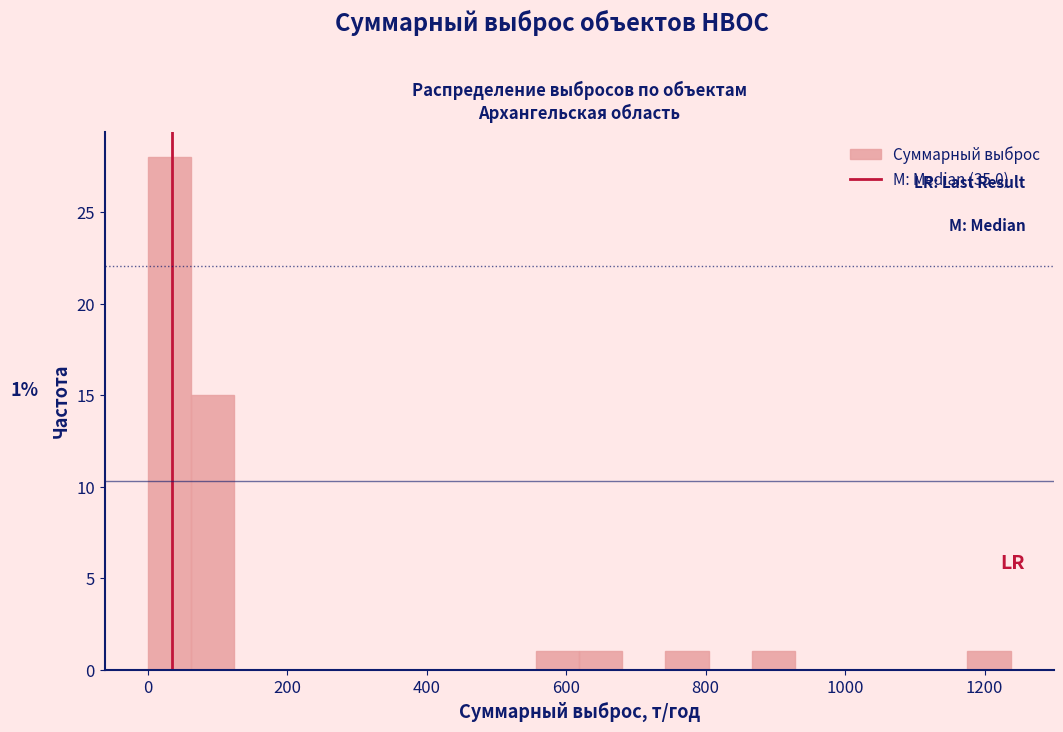

Around what value on the x-axis is the tallest bar? Give the approximate position of its centre, as read against the axis.

40